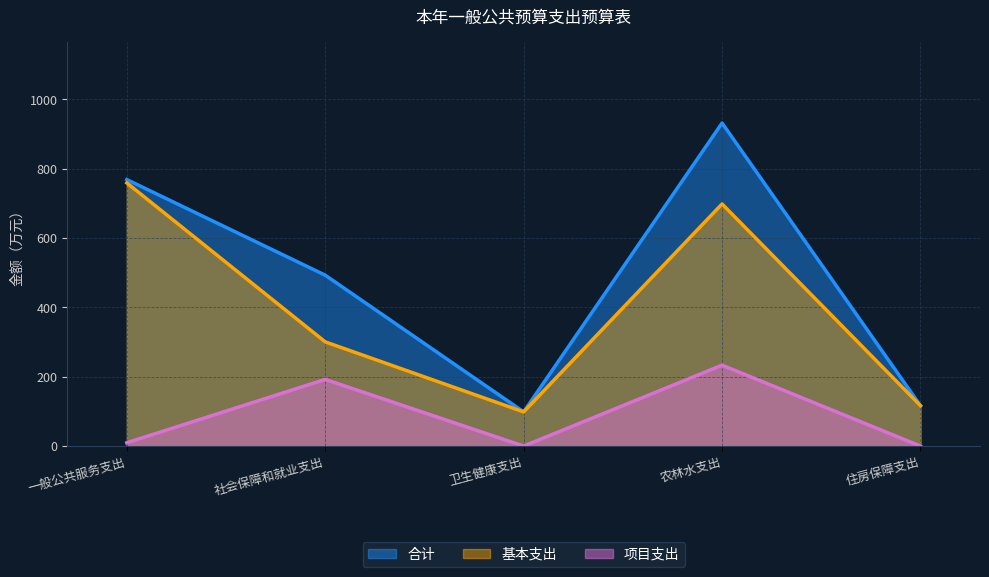

Reading left to right, extract all data points from this chart.

合计: 一般公共服务支出=768.7	社会保障和就业支出=492.9	卫生健康支出=98.6	农林水支出=931.8	住房保障支出=116.5
基本支出: 一般公共服务支出=759.0	社会保障和就业支出=300.6	卫生健康支出=98.6	农林水支出=698.4	住房保障支出=116.5
项目支出: 一般公共服务支出=9.6	社会保障和就业支出=192.3	卫生健康支出=0.0	农林水支出=233.4	住房保障支出=0.0